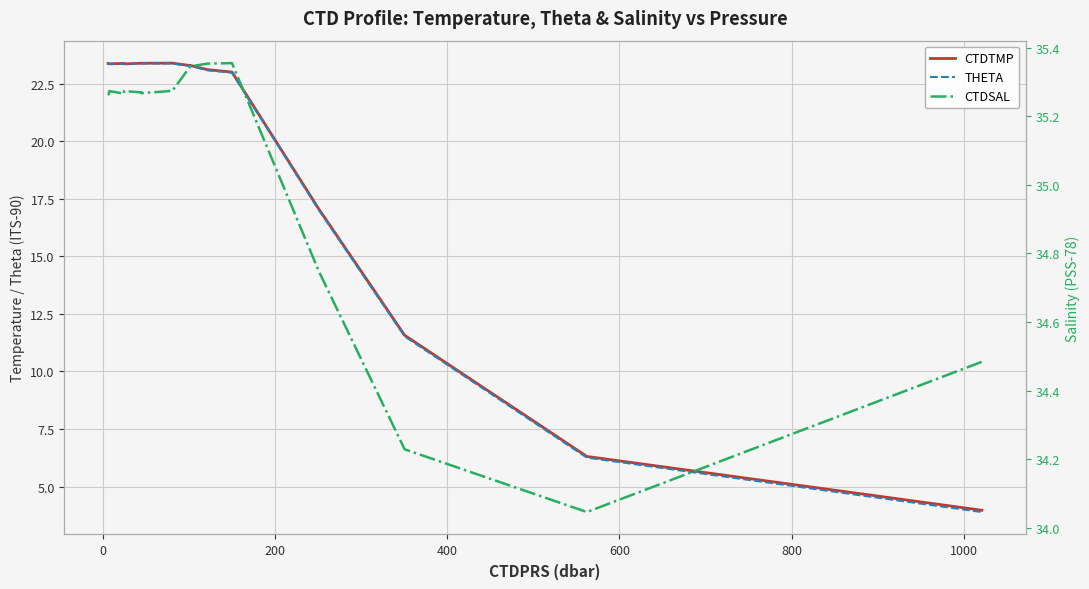

What is the value of the CTDTMP point at the 28th from the left?

23.1